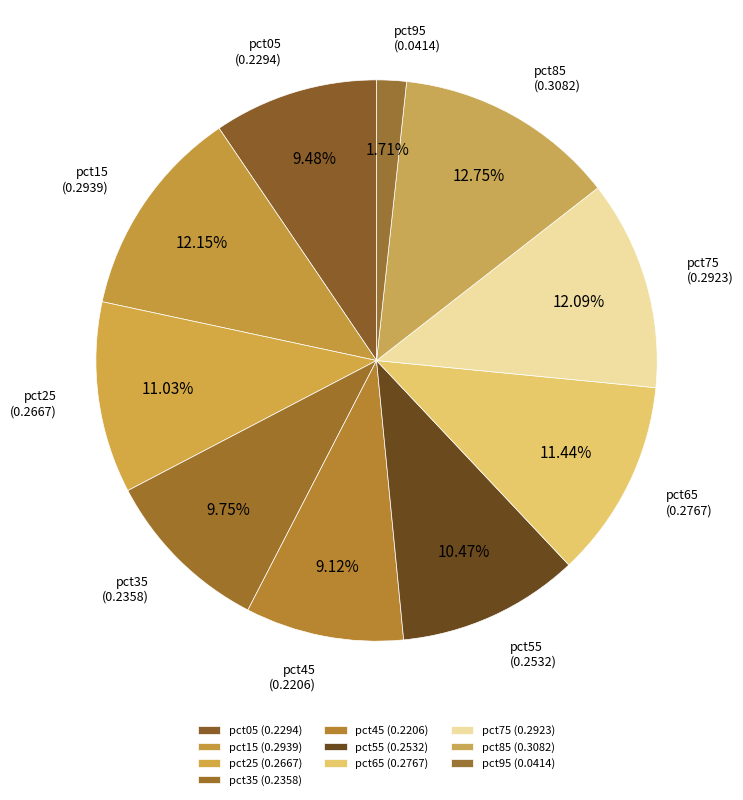

Combined, do pct95 and pct15 account for over 50%?

No